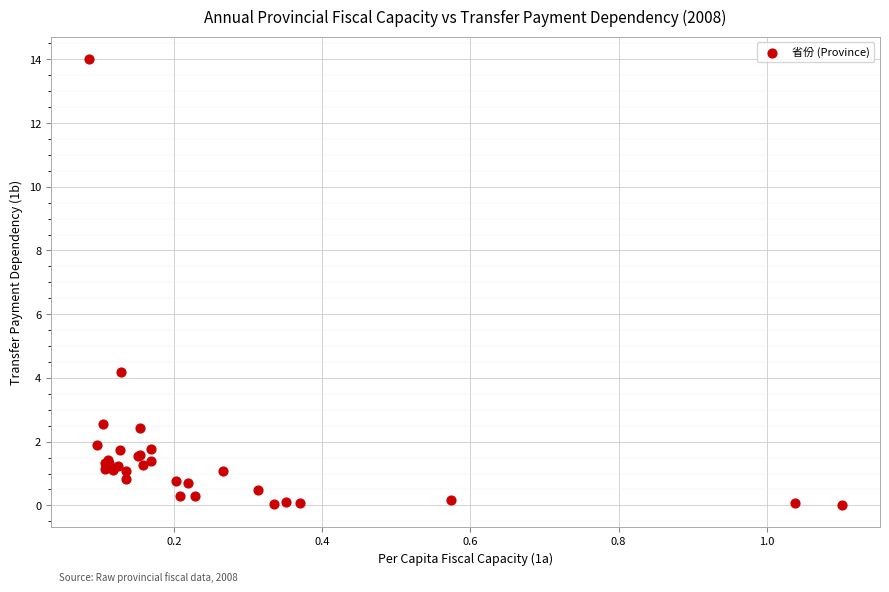

What Y value in the scatter plot is closest to 7?

4.2